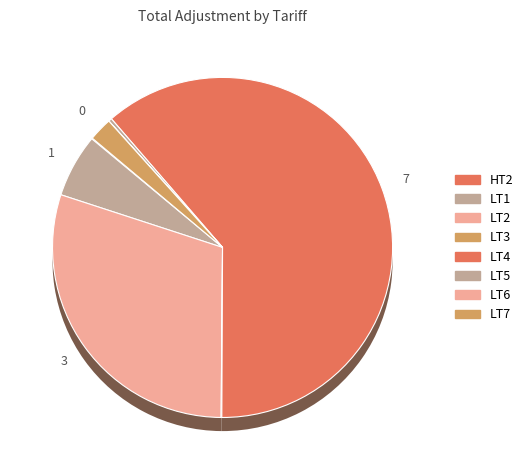

What portion of the pie excludes LT3?

99.9%